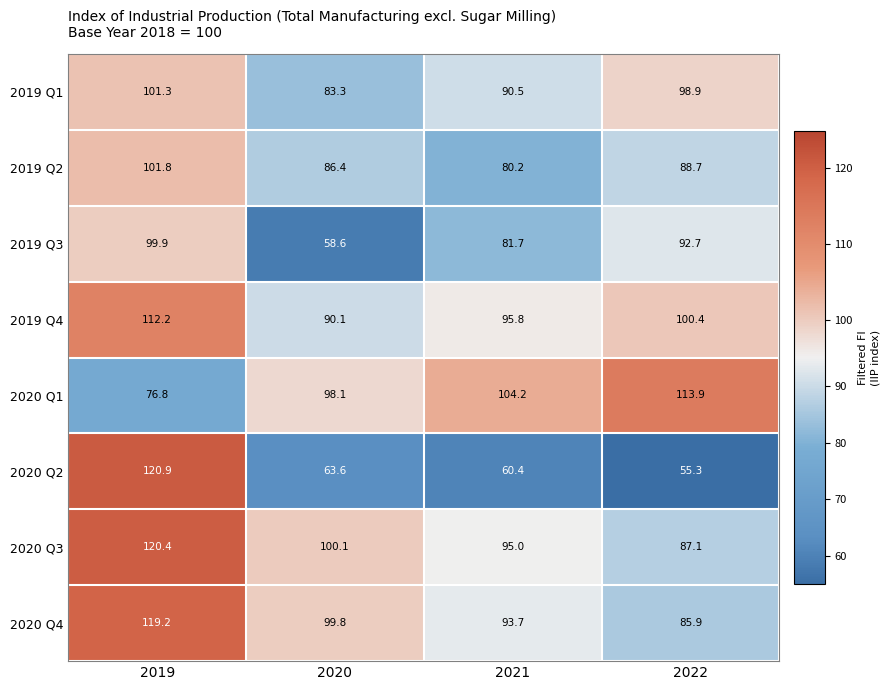

What is the difference between the maximum and minimum values in the 2020 Q2 series?

65.6